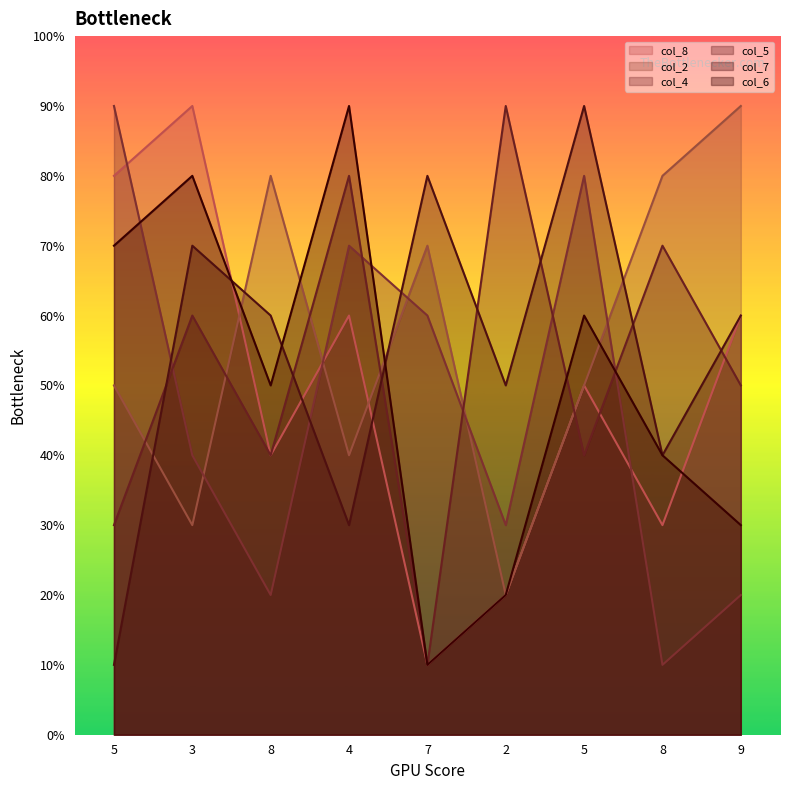

What is the difference between the maximum and minimum values in the col_4 series?

8